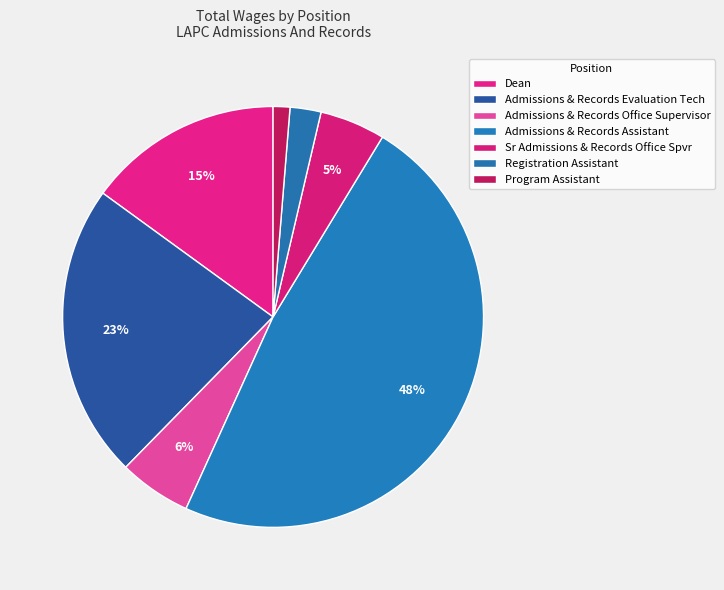

How many slices are in this pie chart?

7